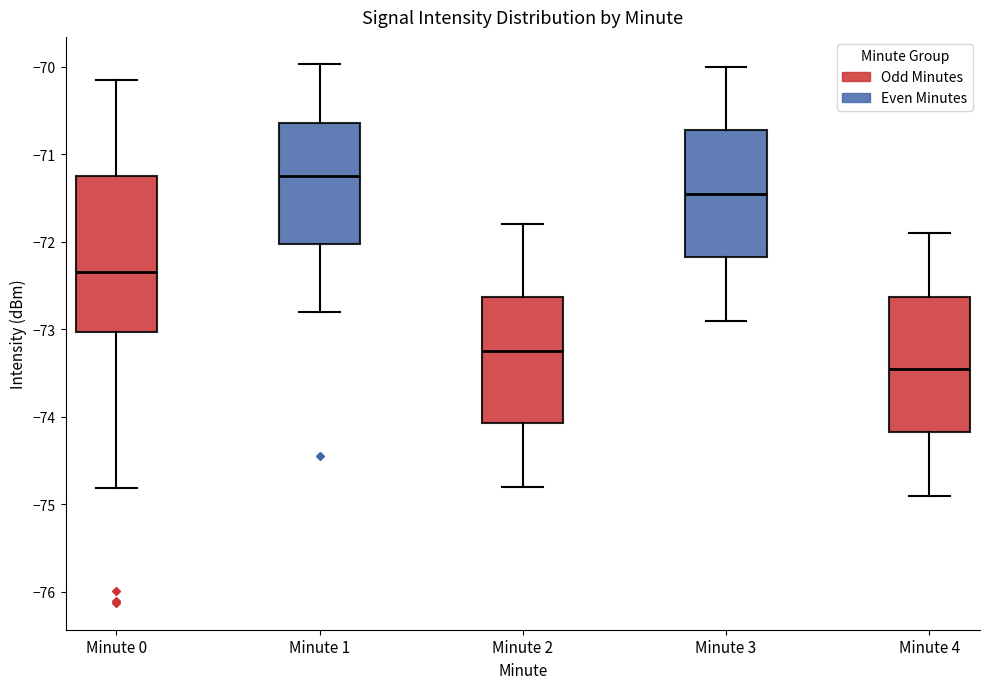

Reading left to right, transcribe this box plot: for each box, give where its median line is, the range the box spans, and where its two whiskers end, as read against the y-axis. The values are not printed on the chart, so give them approximately, as read against the axis.

Minute 0: median -72.3, box -73.0 to -71.2, whiskers -74.8 to -70.1
Minute 1: median -71.2, box -72.0 to -70.6, whiskers -72.8 to -70.0
Minute 2: median -73.2, box -74.1 to -72.6, whiskers -74.8 to -71.8
Minute 3: median -71.4, box -72.2 to -70.7, whiskers -72.9 to -70.0
Minute 4: median -73.4, box -74.2 to -72.6, whiskers -74.9 to -71.9